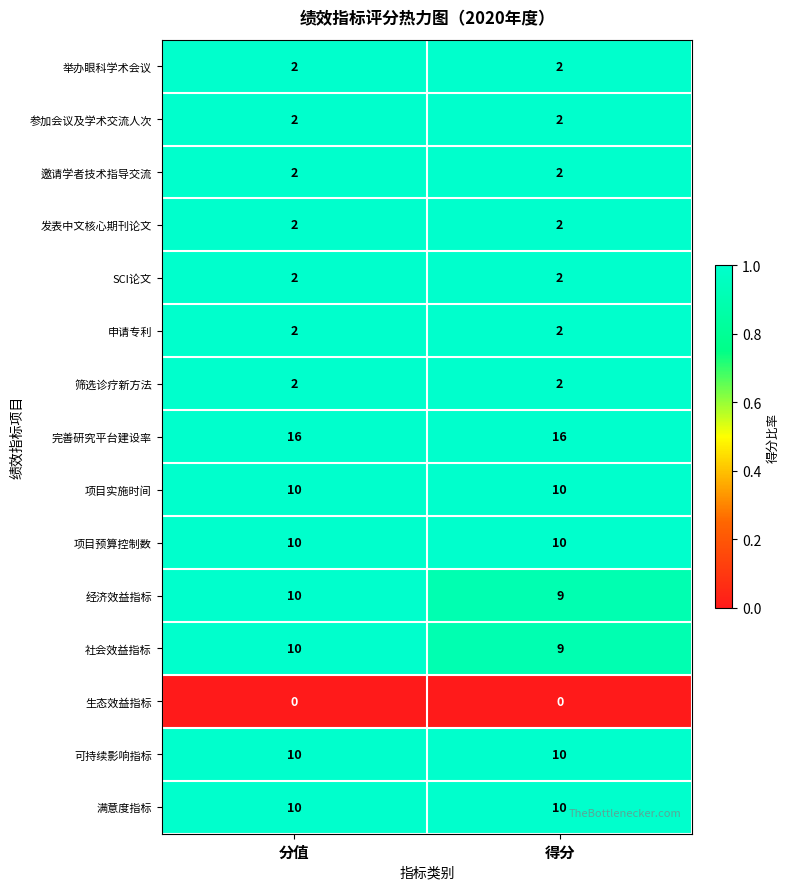

Is the value of 社会效益指标 at 分值 greater than the value of 筛选诊疗新方法 at 得分?

Yes